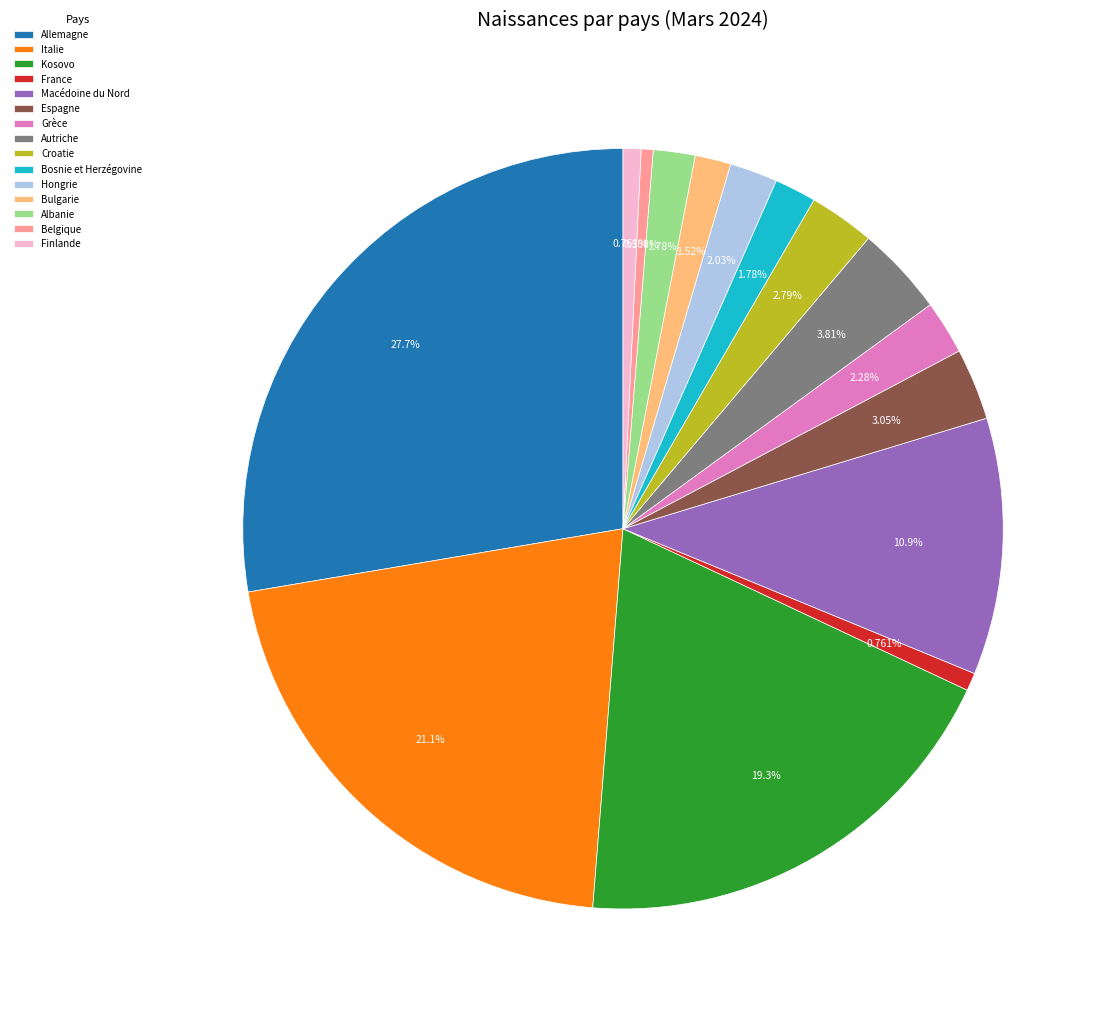

True or false: France accounts for 11% of the total.

False